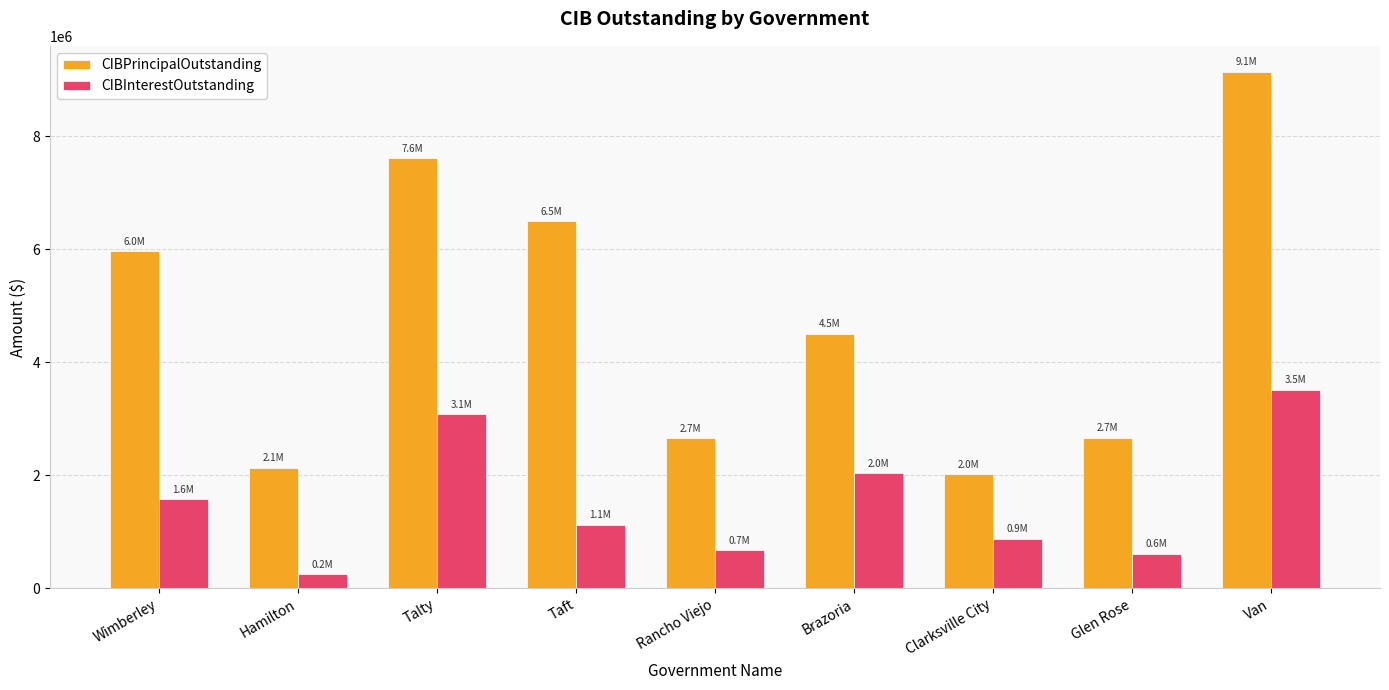

What is the difference between the second highest and second lowest values in the CIBPrincipalOutstanding series?

5479000.0